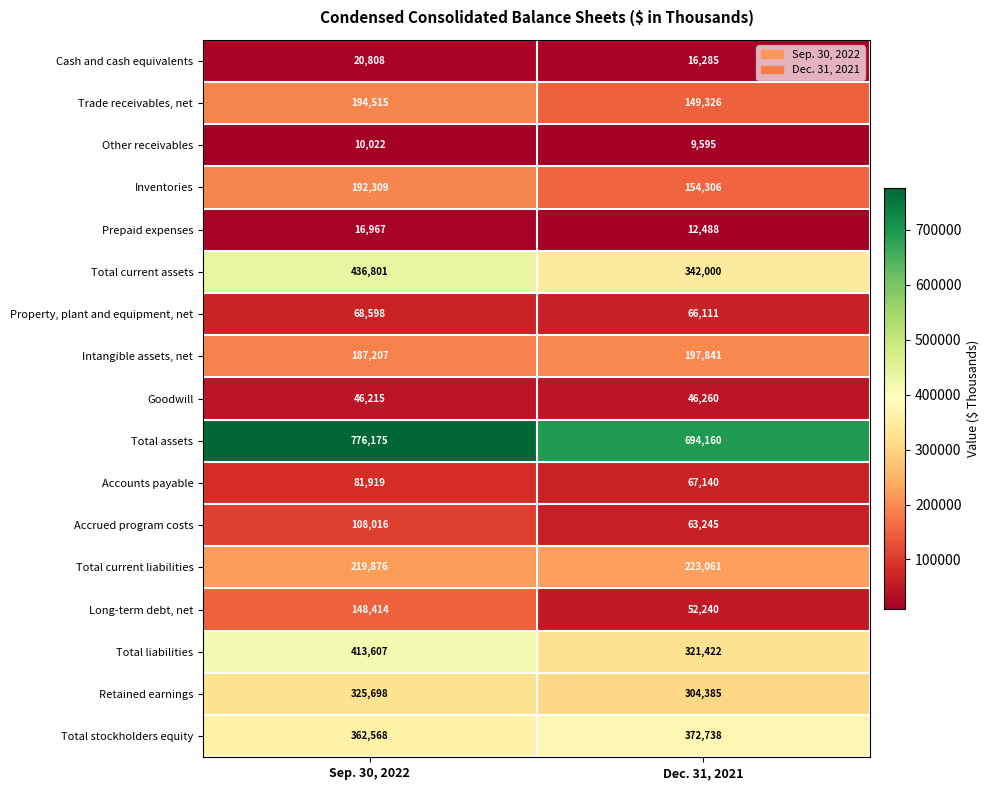

What is the total value across all series at Sep. 30, 2022?

3609715